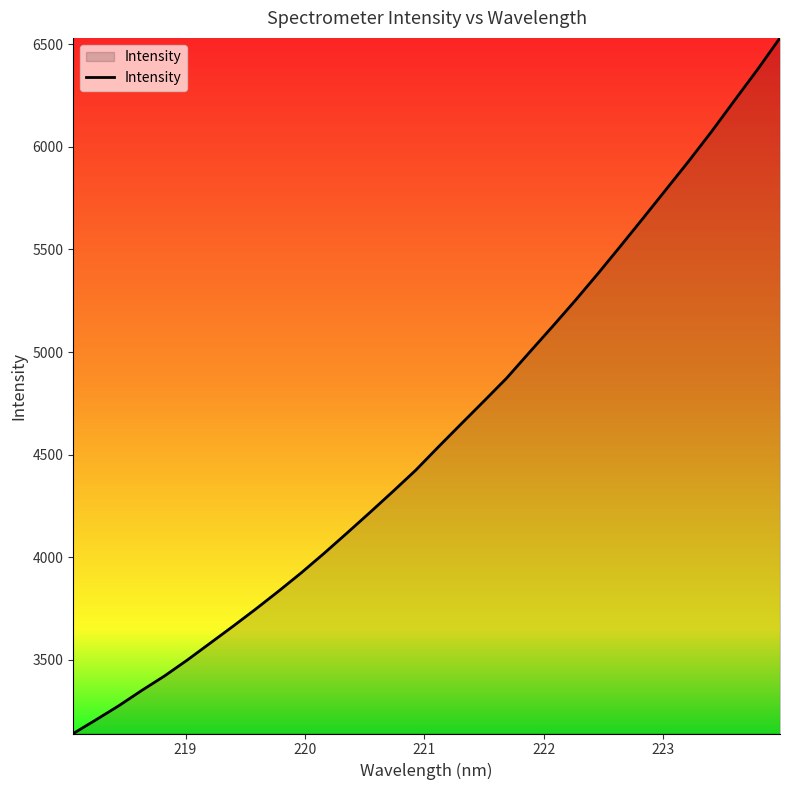

Does the chart have visible grid lines?

No